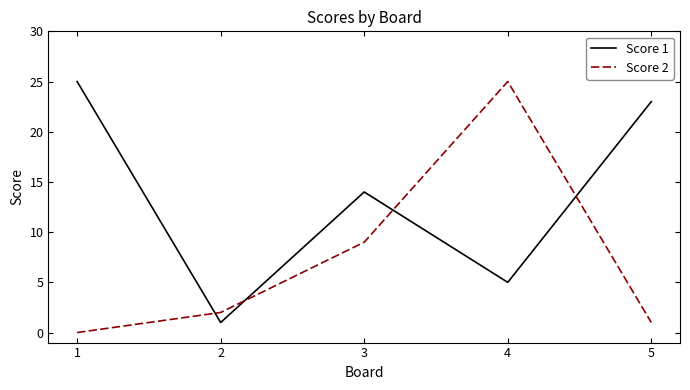

Read the Score 2 value at 2.

2